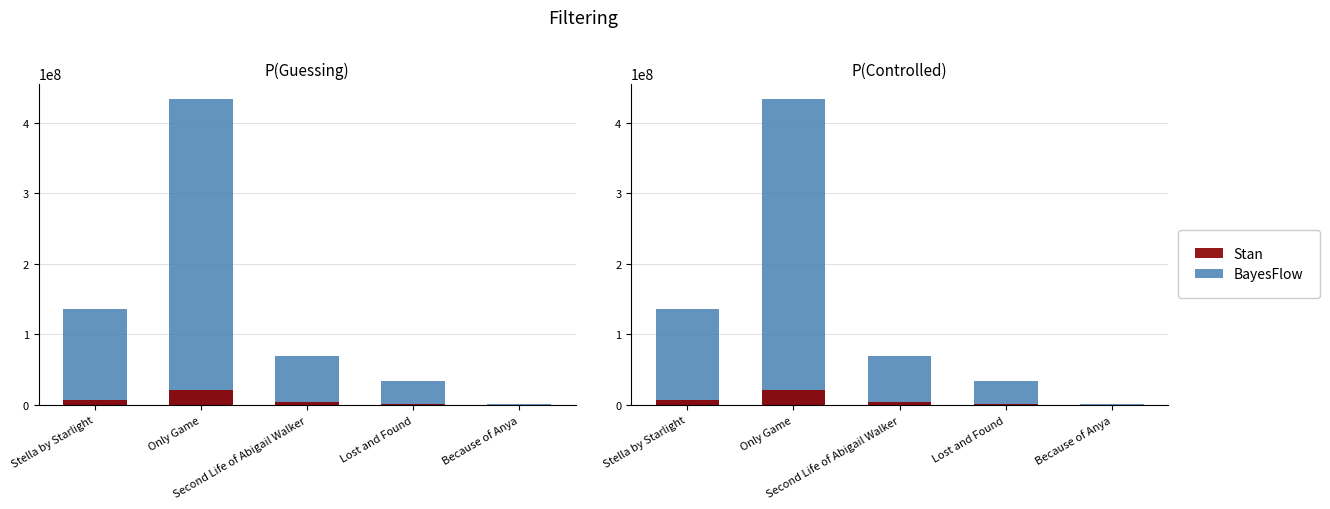

Is it true that Stan equals 6815973.8 at Stella by Starlight?

True